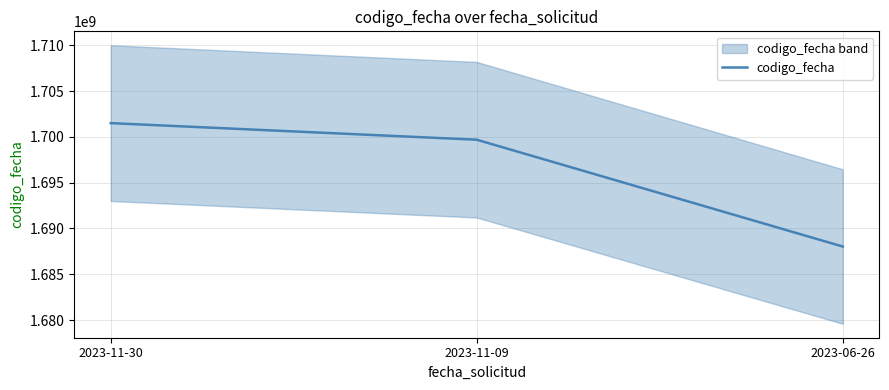

List the labels in order of value, largest first.

2023-11-30, 2023-11-09, 2023-06-26